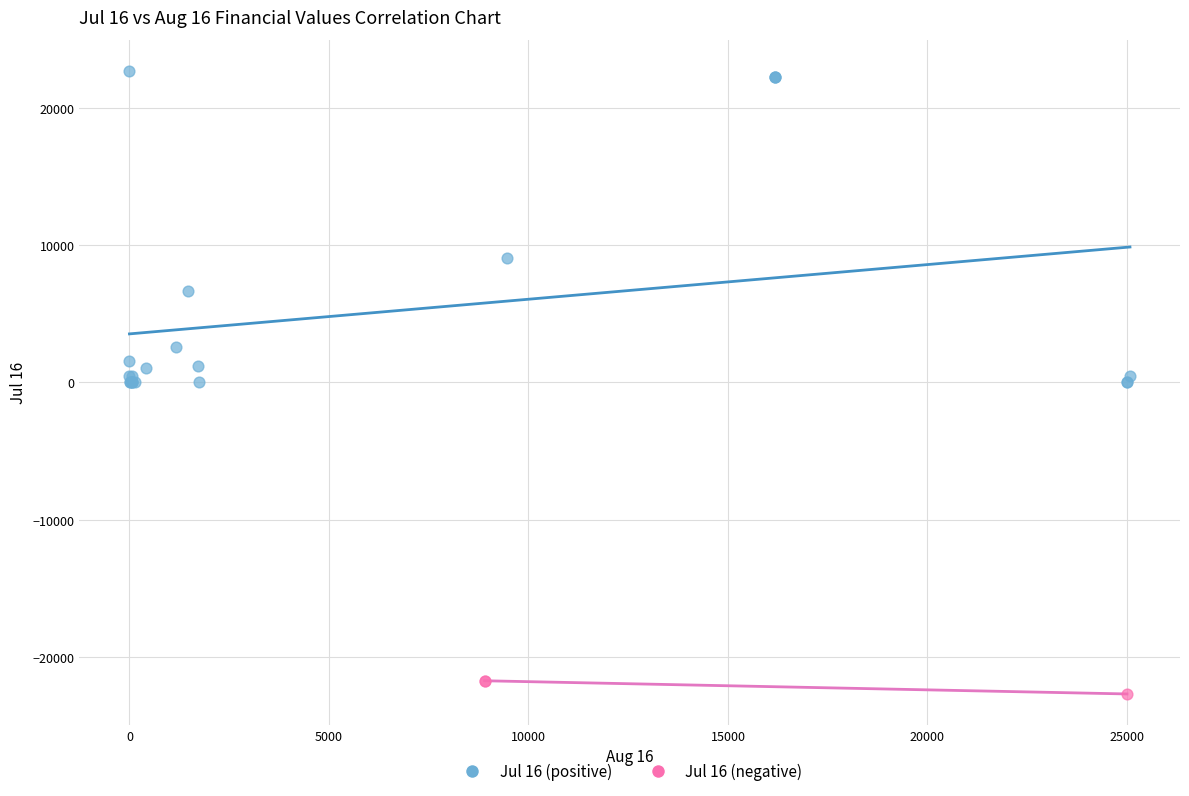

What are all the series names shown in the legend?

Jul 16 (positive), Jul 16 (negative)